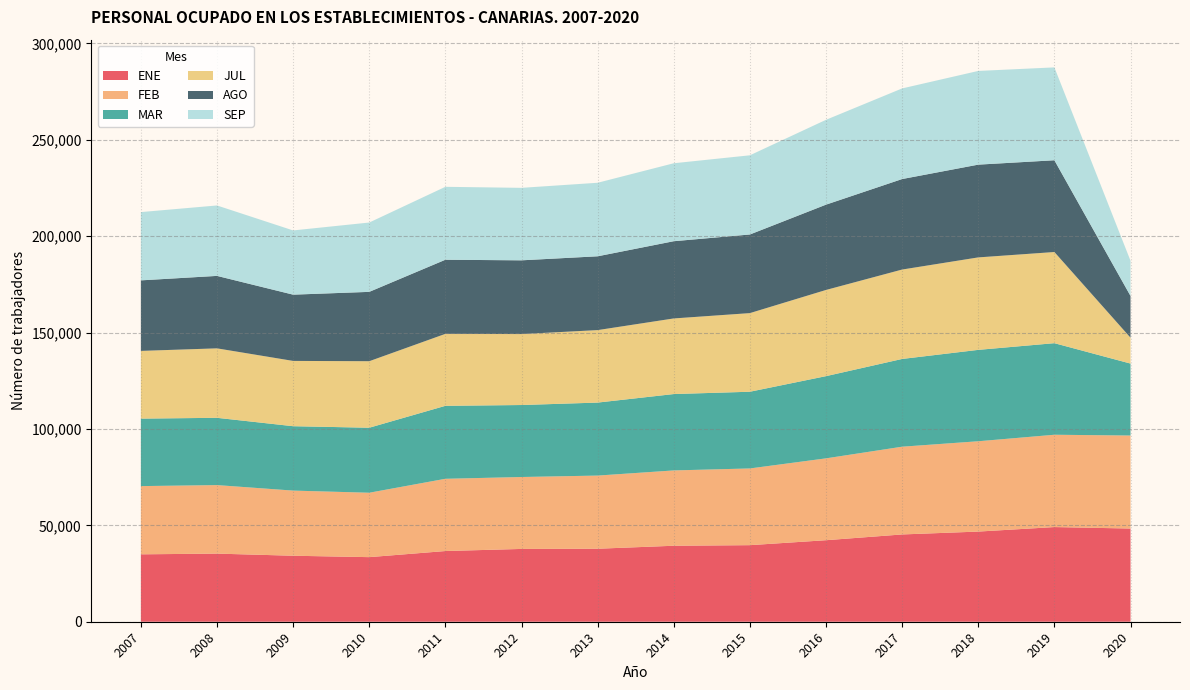

Reading left to right, what are all the values shown in this chart?

ENE: 34972	35339	34240	33510	36677	37771	37873	39420	39724	42295	45284	46773	49114	48351
FEB: 35392	35551	33792	33413	37482	37314	37951	39078	39799	42467	45524	46862	47895	48251
MAR: 35015	34906	33409	33729	37854	37346	37871	39624	39800	42650	45526	47410	47509	37332
JUL: 35131	36034	33872	34507	37337	36813	37602	39226	40790	44714	46383	47972	47293	13418
AGO: 36591	37594	34374	35977	38448	38255	38293	40066	40790	44259	46953	48123	47602	21665
SEP: 35425	36539	33324	35973	37841	37604	38146	40448	41082	44013	47017	48616	48184	18250